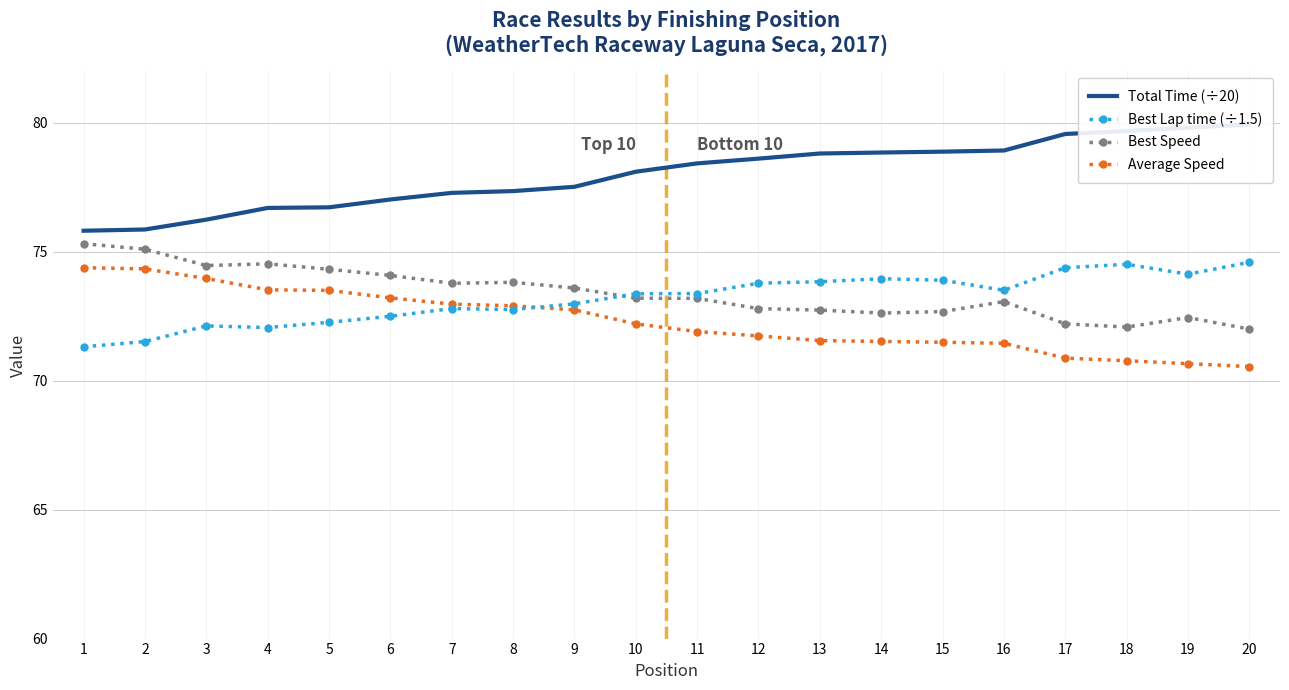

Where does the Best Lap time (÷1.5) series first go above 73?

10